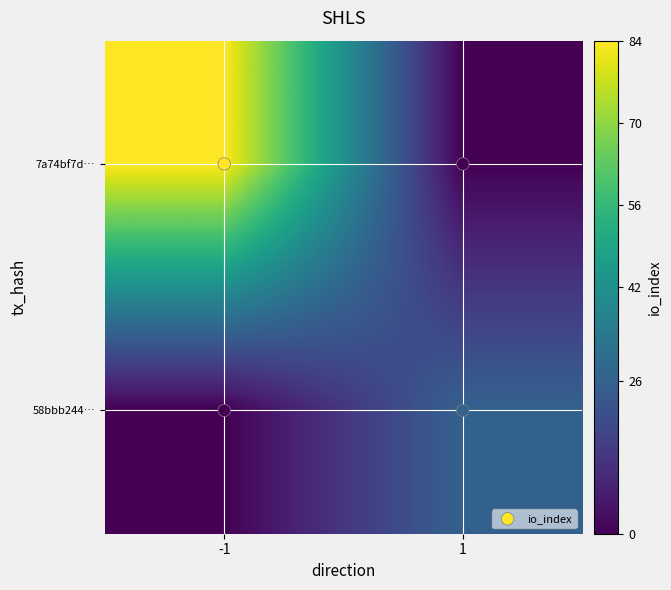

How many data points does each series have?

2